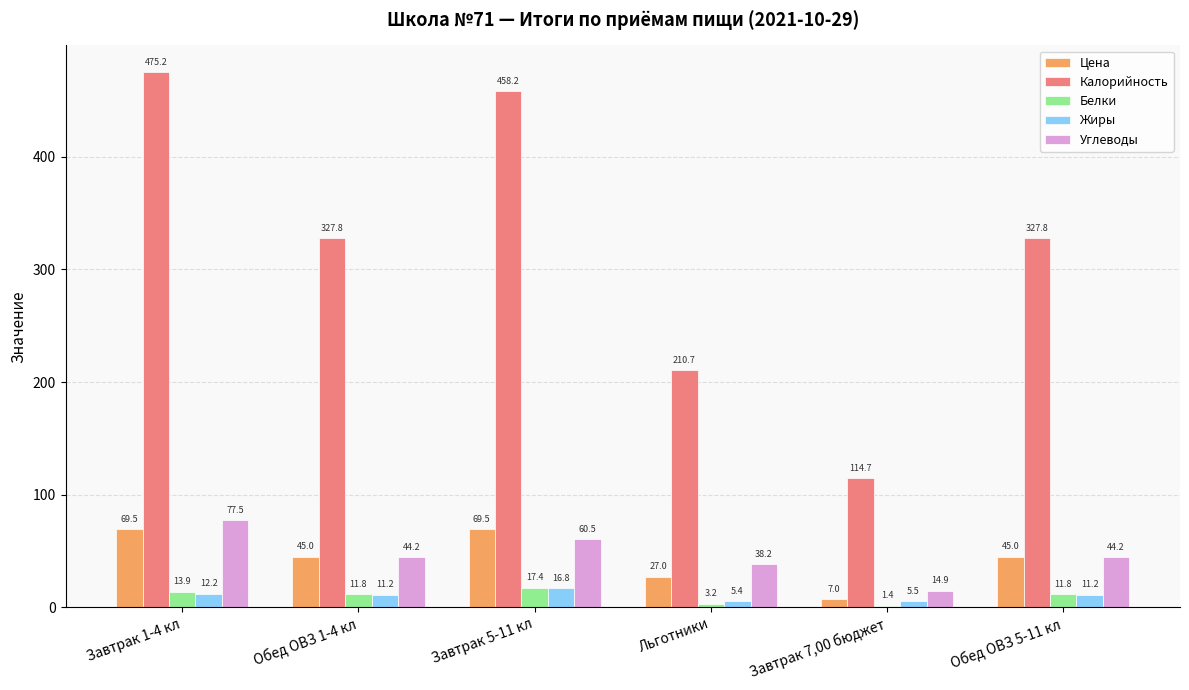

Is it true that Цена equals 42.1 at Завтрак 1-4 кл?

False